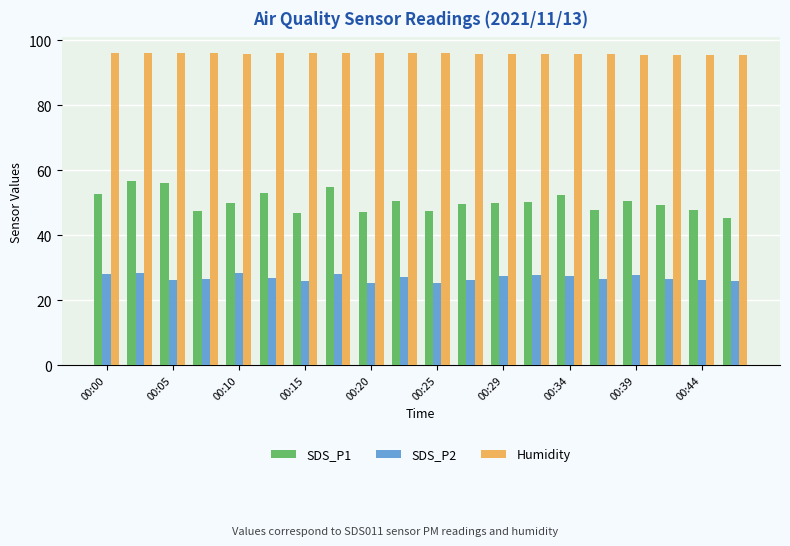

How many bars are there in total?

60